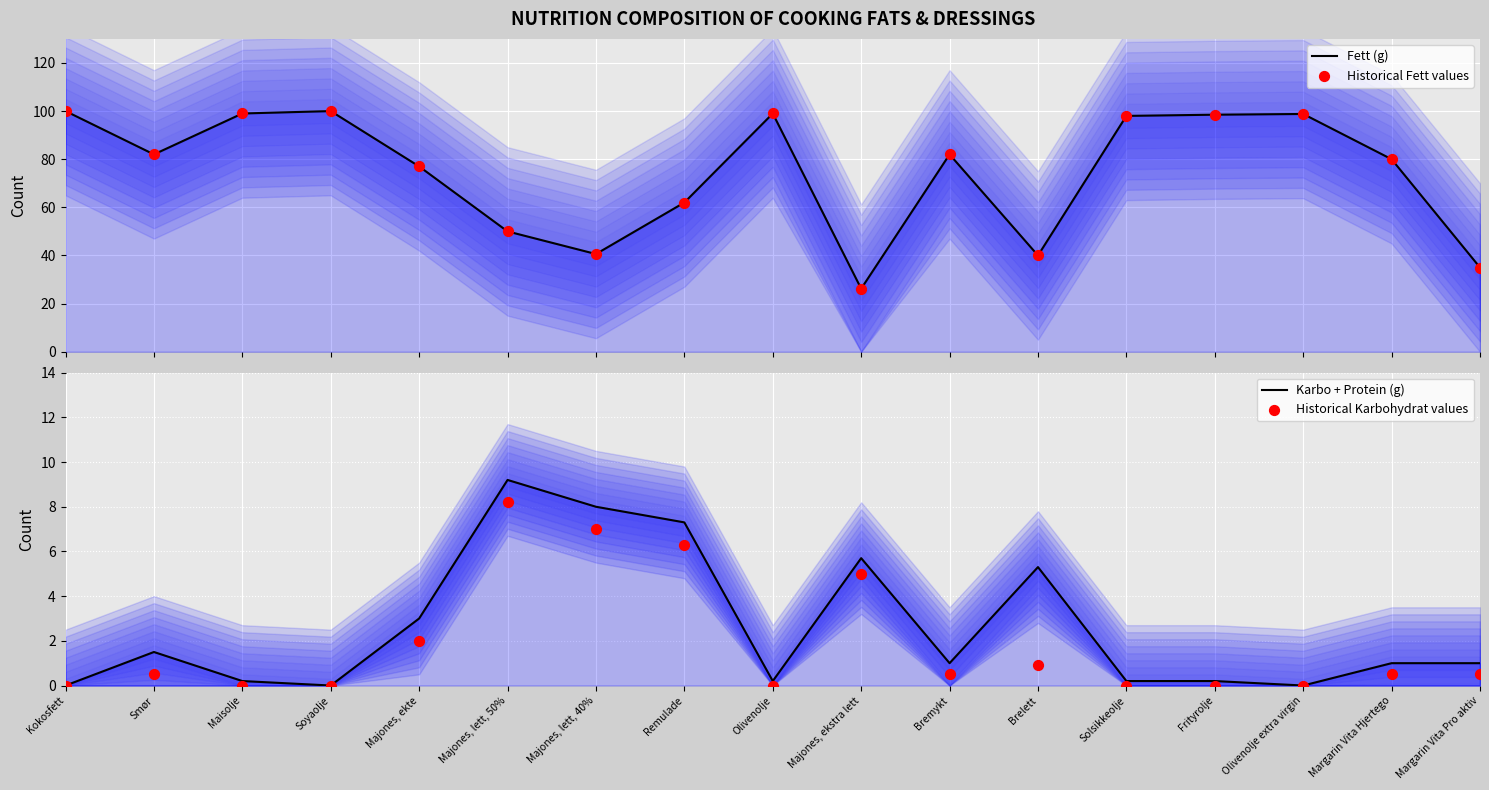

Which series contains the lowest Y value?

Karbo + Protein (g)